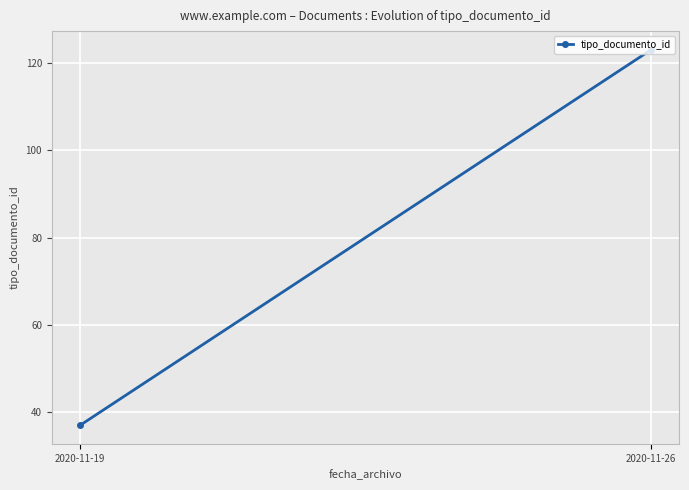

Reading left to right, transcribe all the data shown in this chart.

37	123